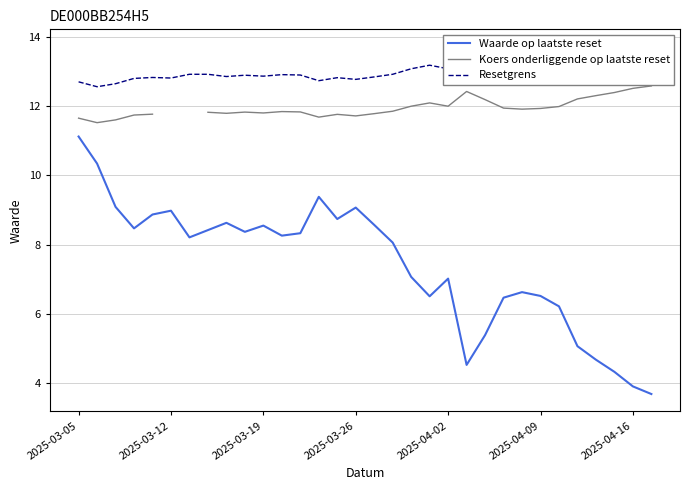

Which series has the largest total across all categories?

Resetgrens